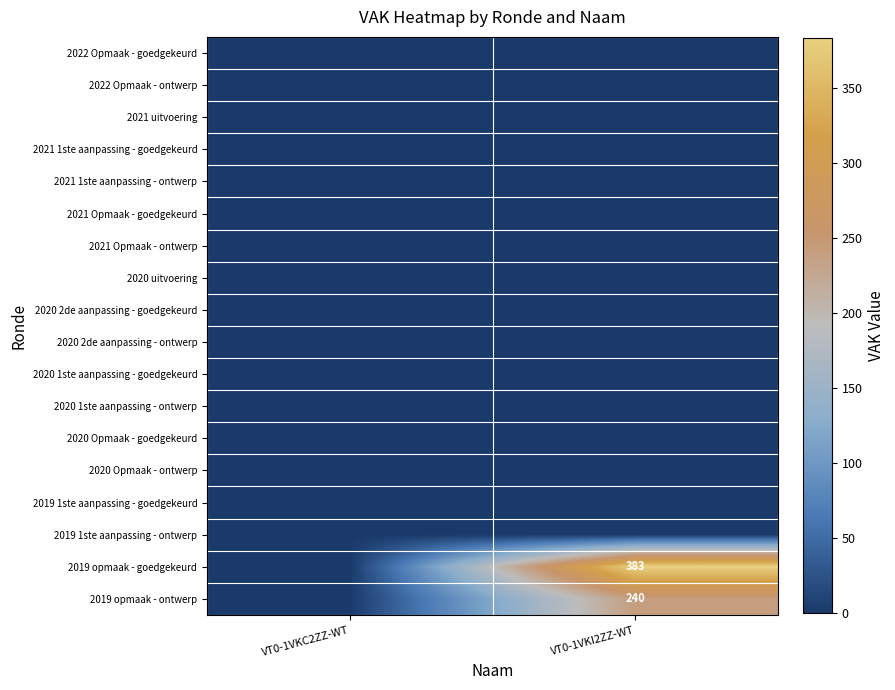

The value of 2019 opmaak - ontwerp at VT0-1VKI2ZZ-WT is 240. True or false?

True